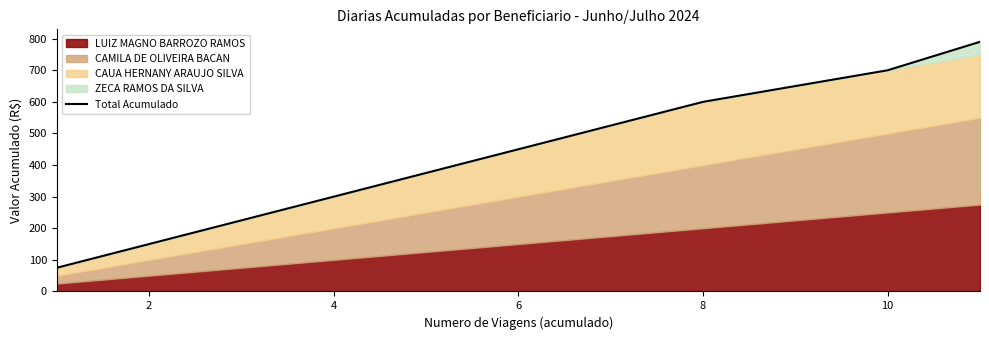

What is the lowest value of the Total Acumulado series?

75